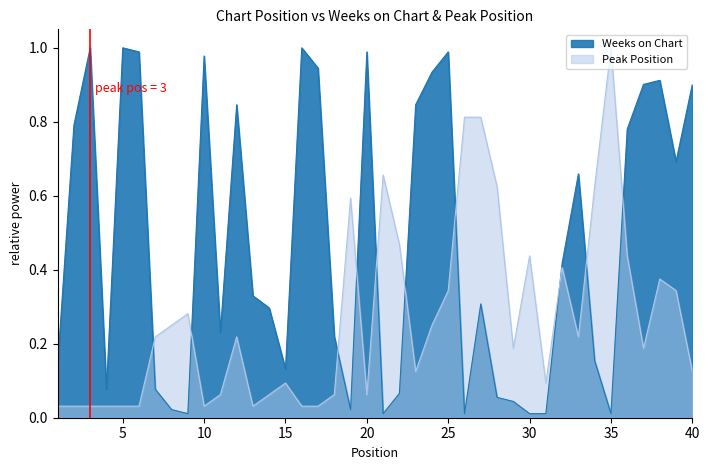

The Peak Position series shows 0.6 at 19. True or false?

True